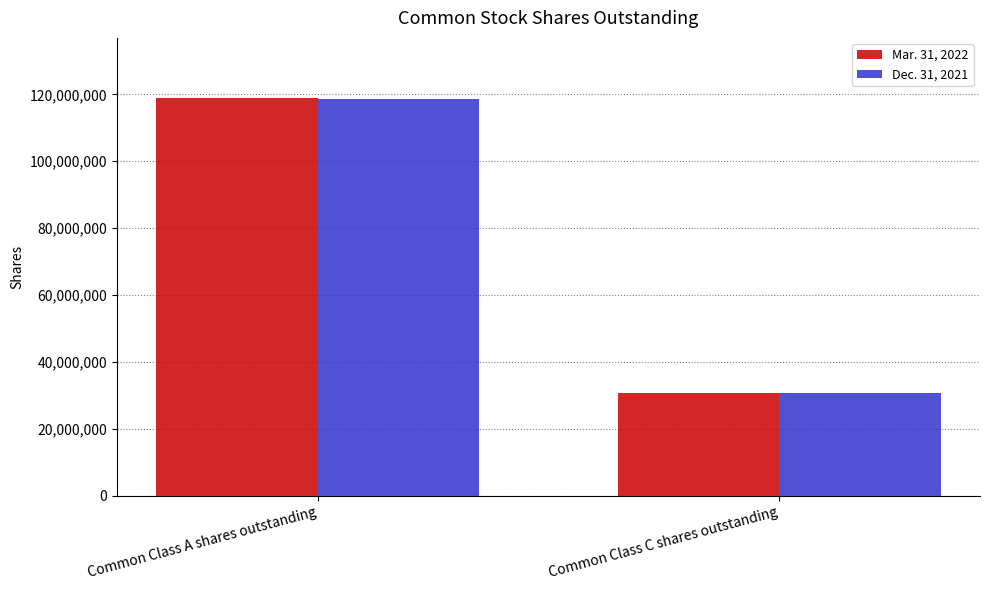

True or false: Dec. 31, 2021 has a value of 118684766 at Common Class A shares outstanding.

True